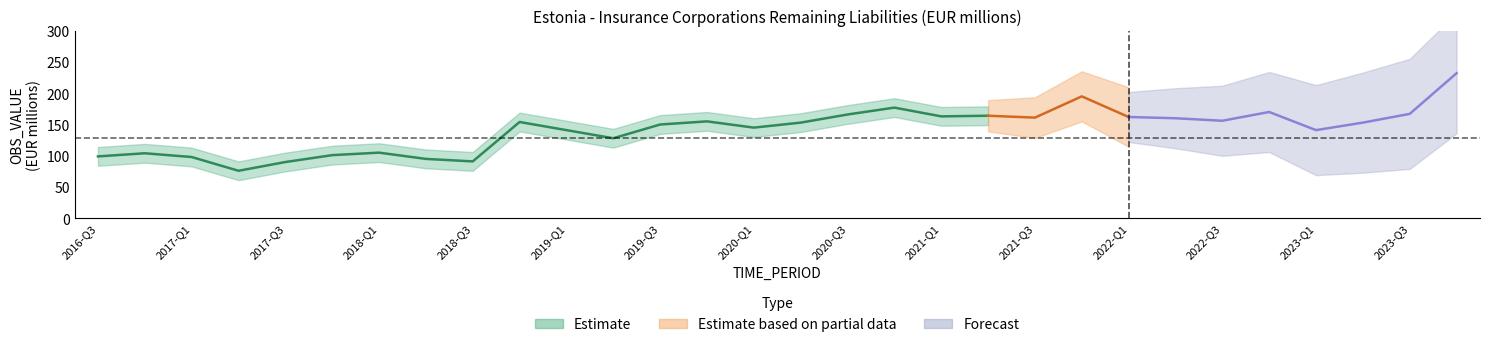

What is the smallest value displayed?

76